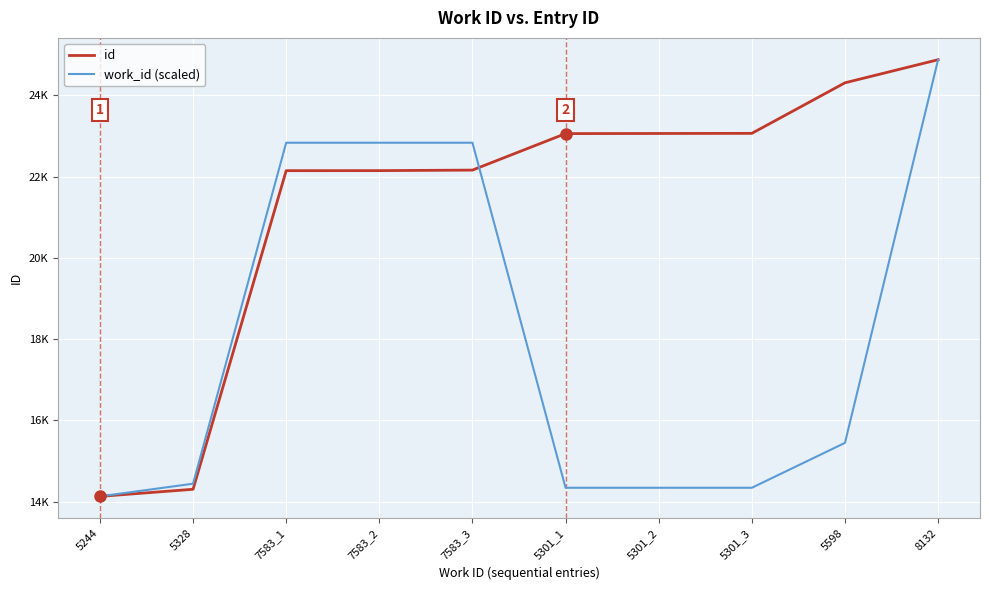

Where is work_id (scaled) nearest to the value 19501?

7583_1